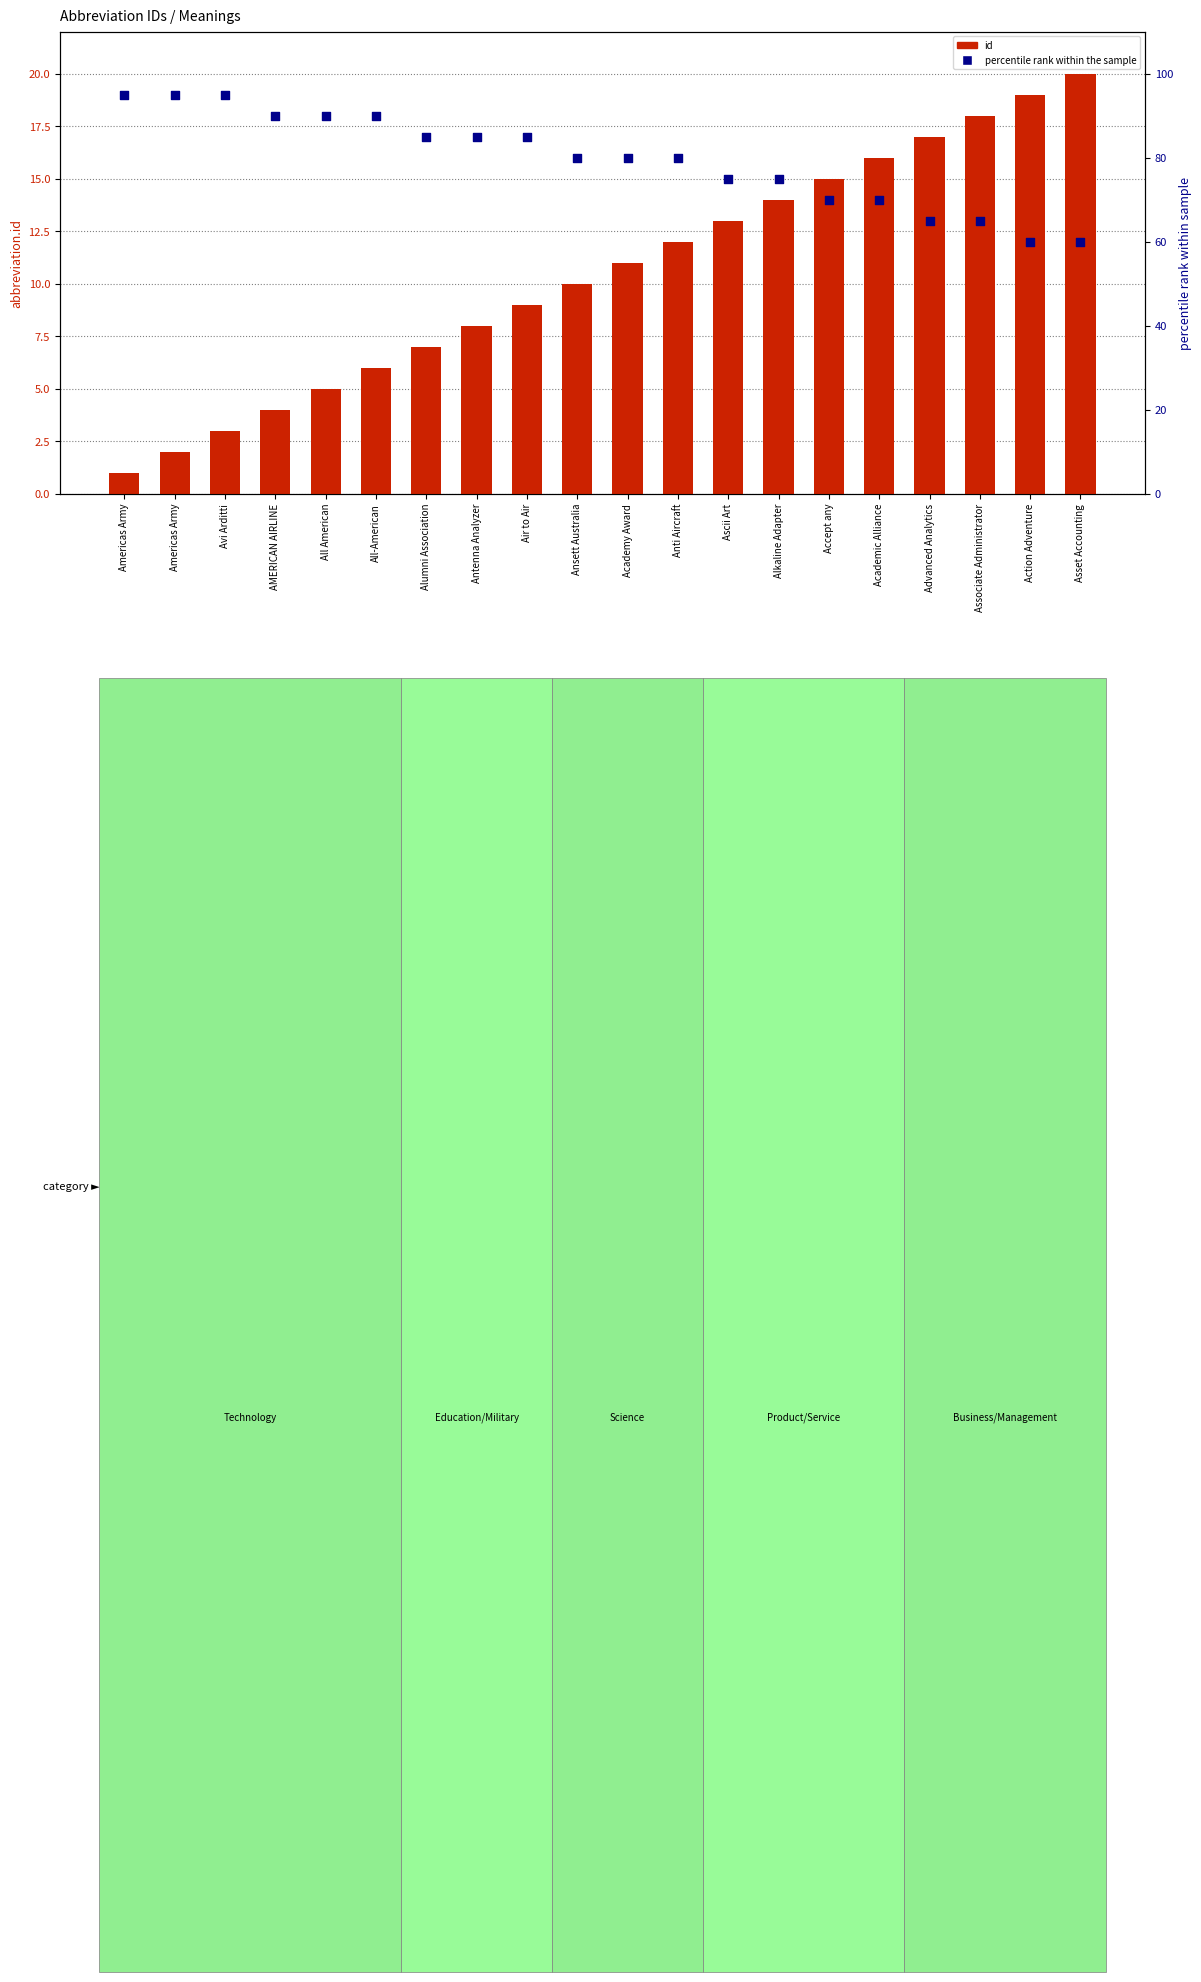

At which category is the sum across all series the highest?

Avi Arditti